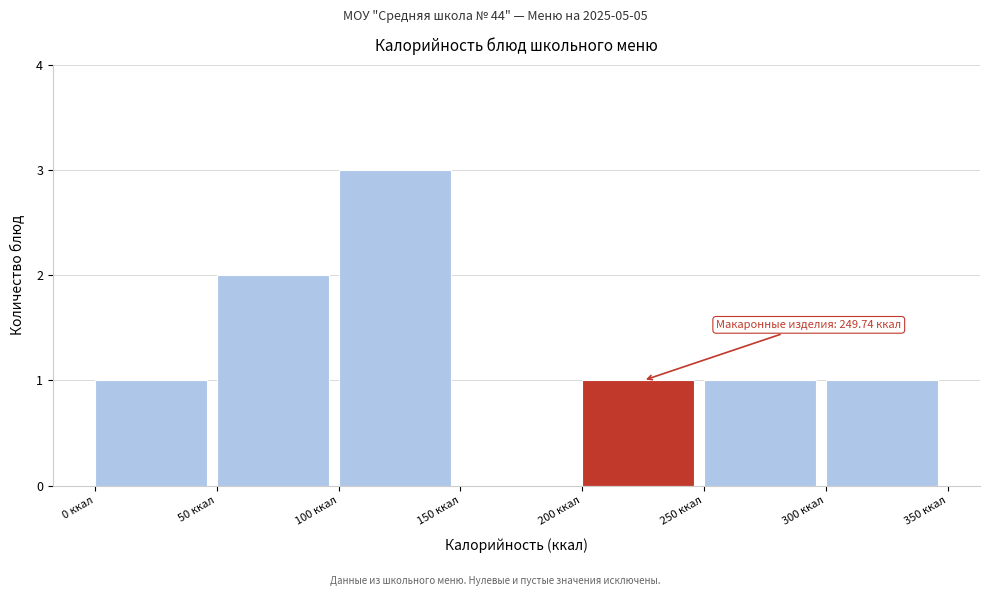

Which range on the x-axis has the tallest bar?

100 to 150